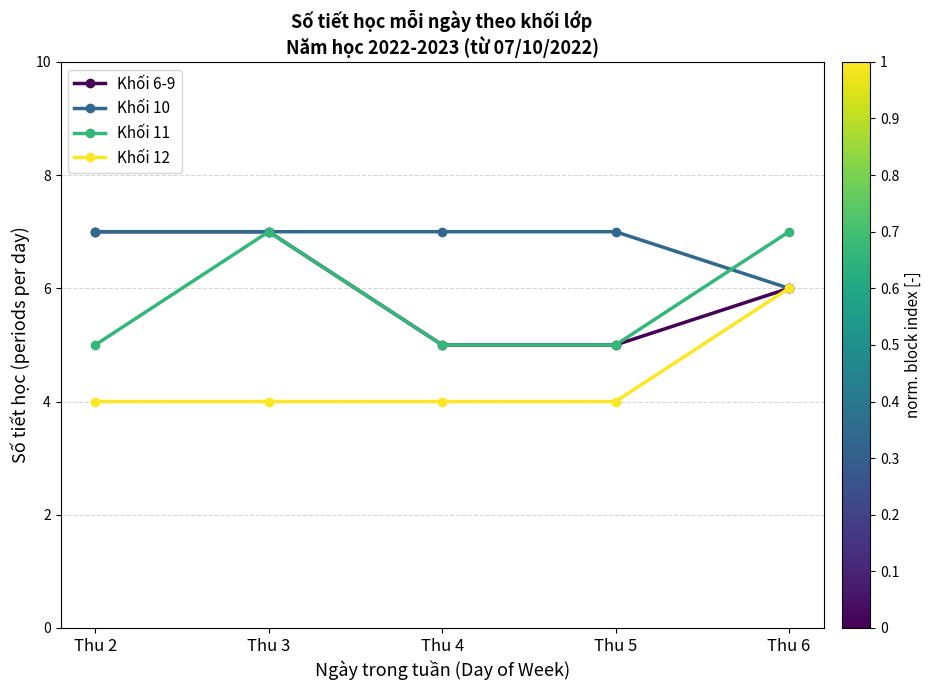

Is the value of Khối 6-9 at Thu 5 greater than the value of Khối 10 at Thu 5?

No